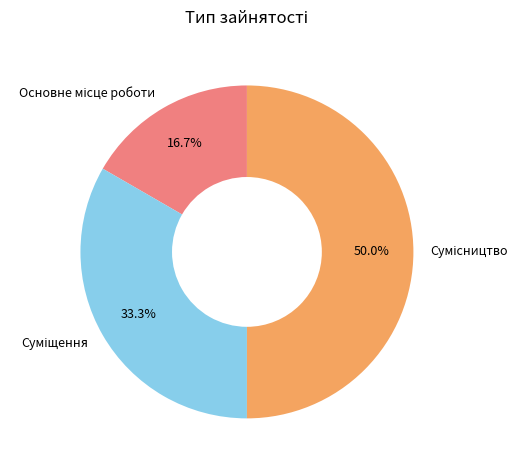

Is Сумісництво the majority of the pie?

No